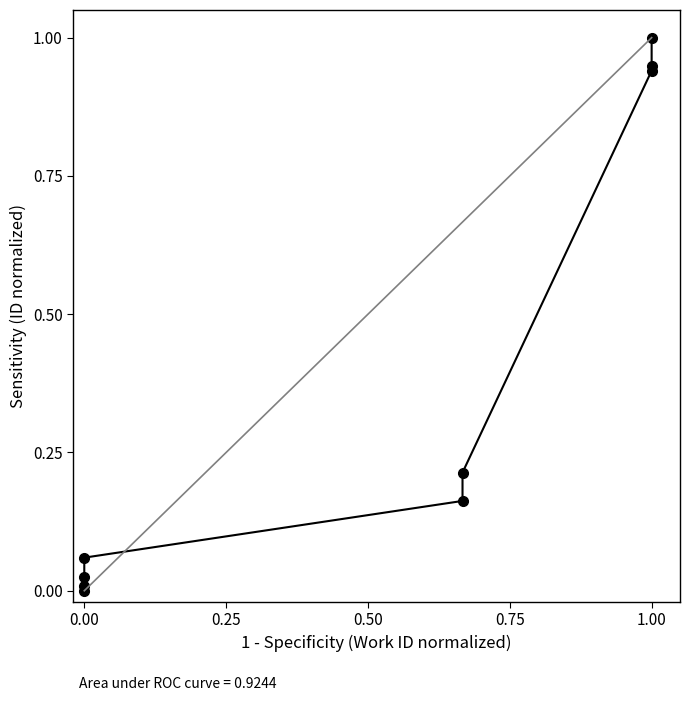

Reading right to left, what are all the values shown in this chart?

1.0	0.9	0.9	0.2	0.2	0.1	0.0	0.0	0.0